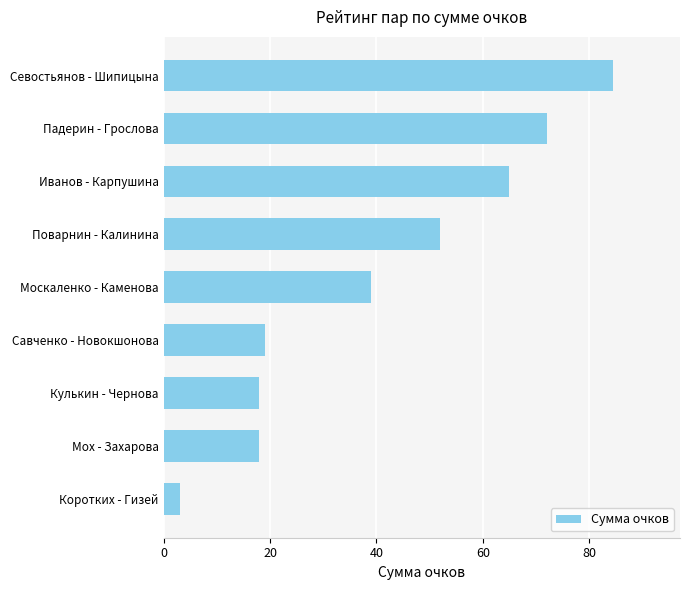

Reading top to bottom, transcribe all the data shown in this chart.

84.4	72.0	65.0	52.0	39.0	19.0	18.0	18.0	3.0